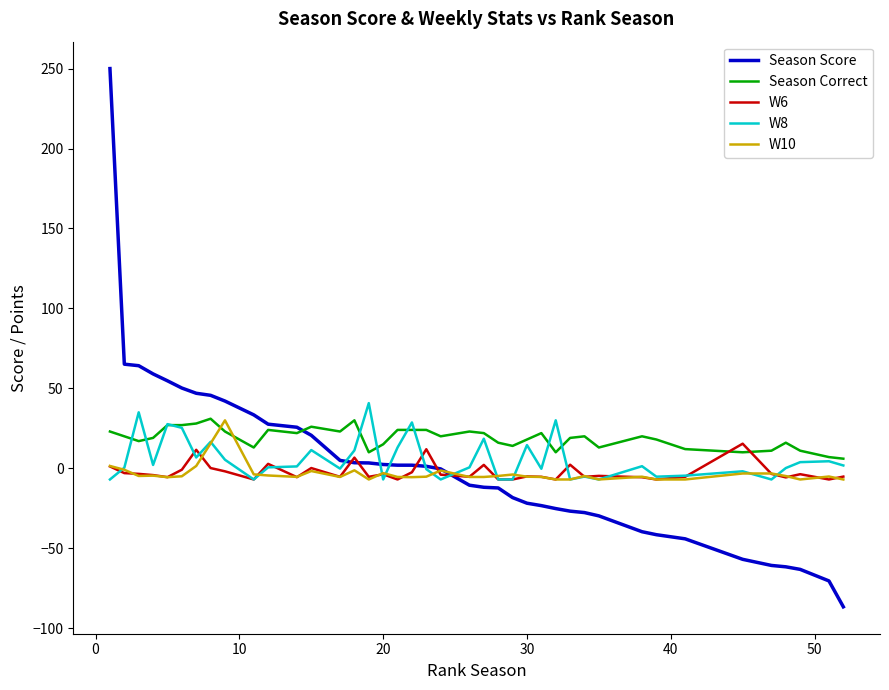

What is the difference between the maximum and minimum values in the Season Score series?

336.6